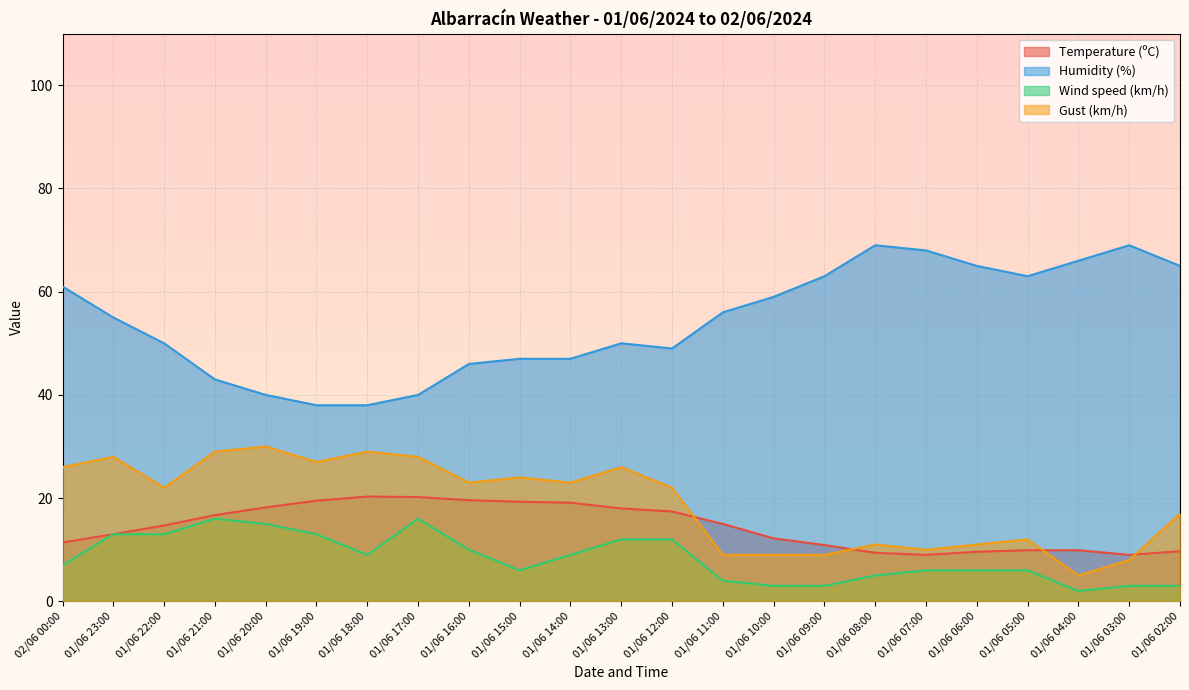

At which category does Wind speed (km/h) reach its first local peak?

01/06 21:00